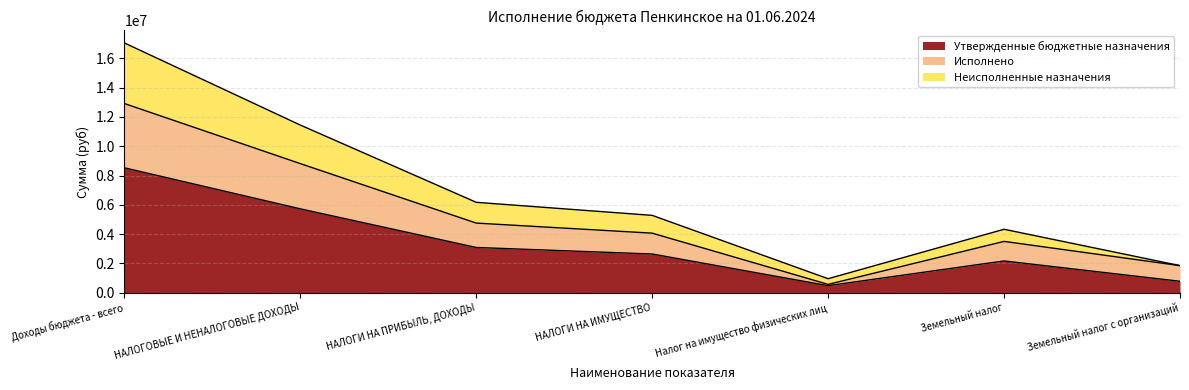

What is the total value across all series at Земельный налог?

4328000.0